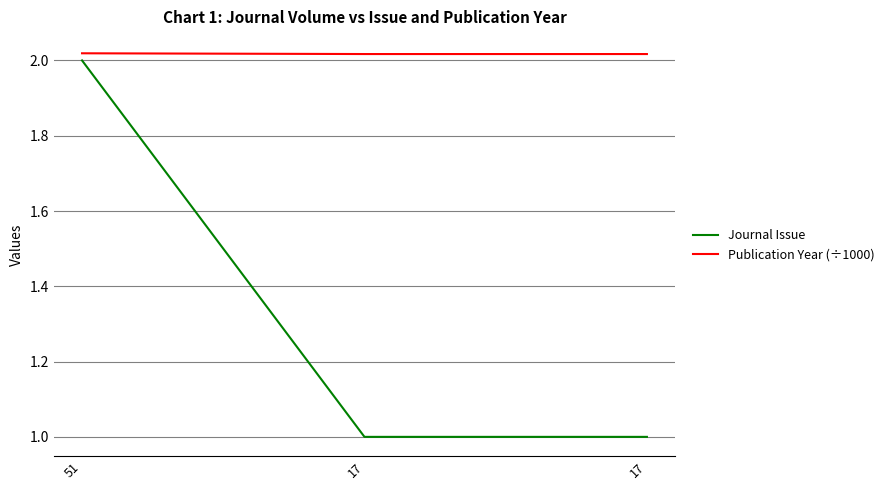

List the series in order of their peak value, highest first.

Publication Year (÷1000), Journal Issue